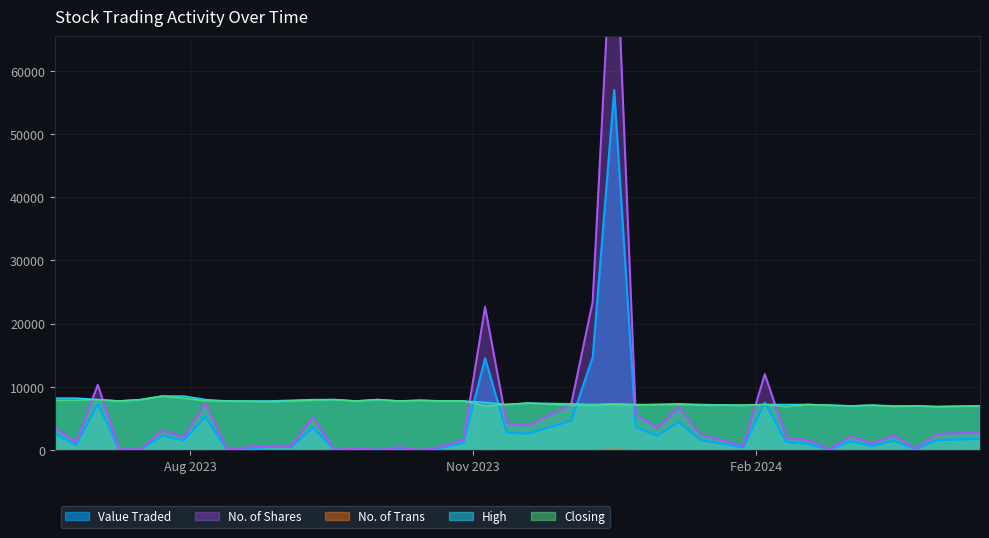

What is the maximum value for Closing?

8544.9